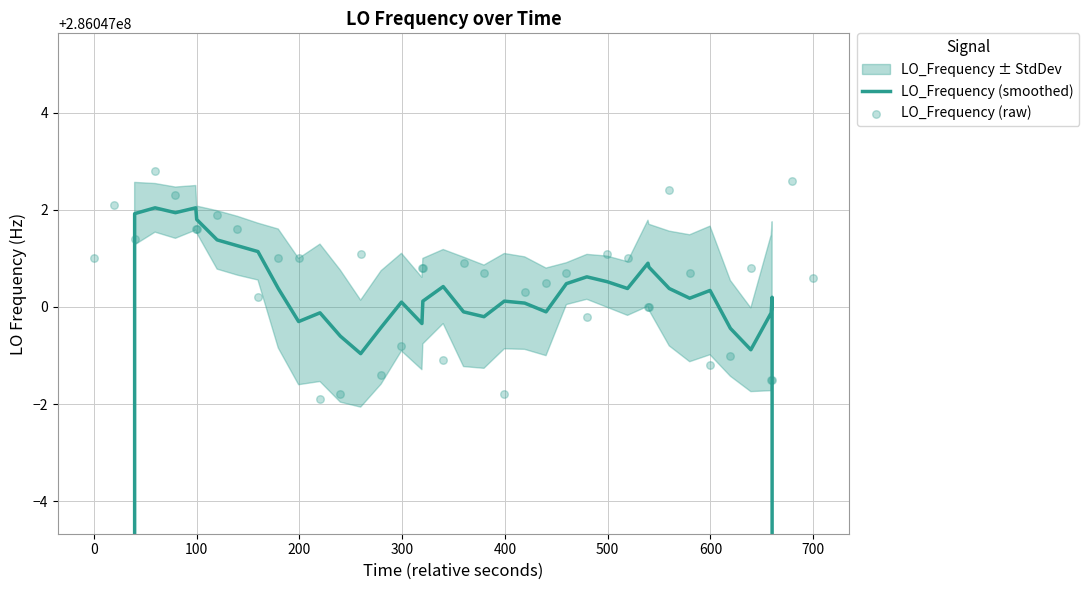

Which series contains the highest Y value?

LO_Frequency (raw)